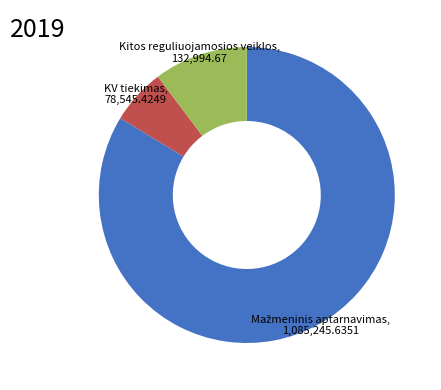

Which slice is the smallest?

KV tiekimas